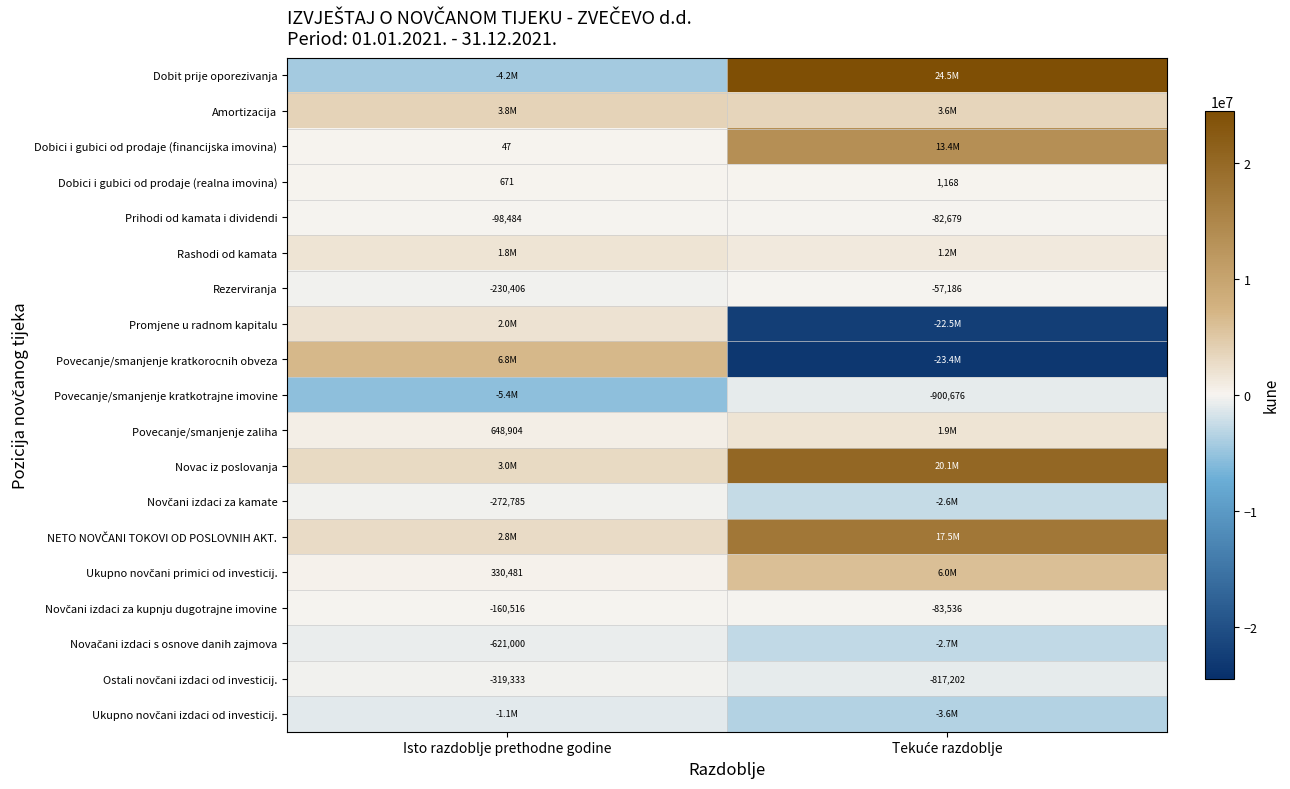

What is the difference between the highest and lowest values at Isto razdoblje prethodne godine?

12164675